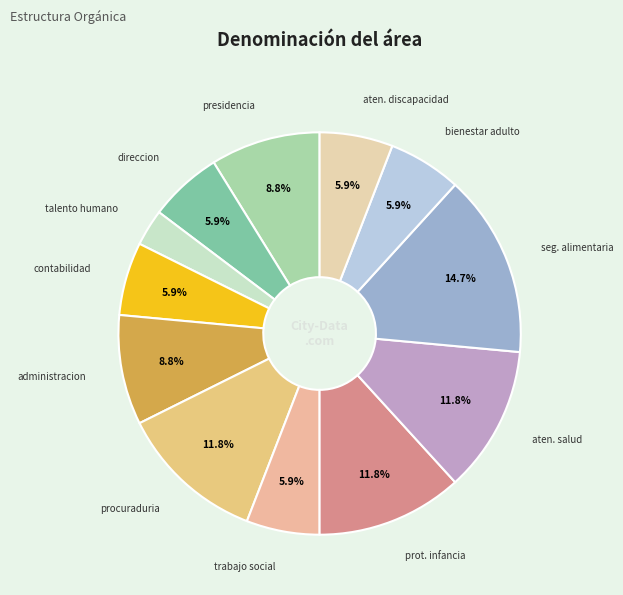

Approximately how many times larger is the value at aten. discapacidad compared to procuraduria?

0.5